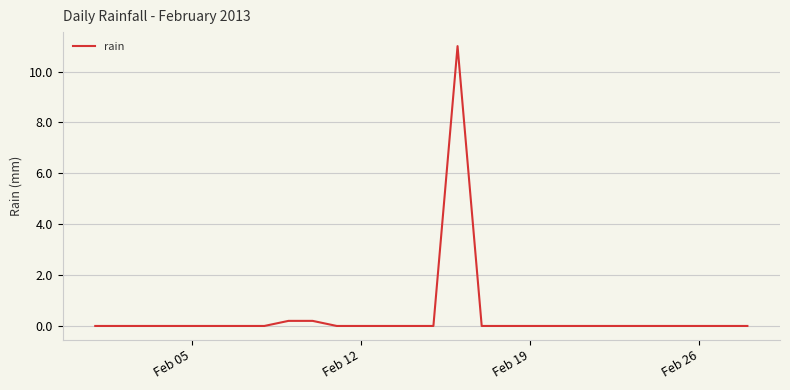

What is the difference between the maximum and minimum values?

11.0